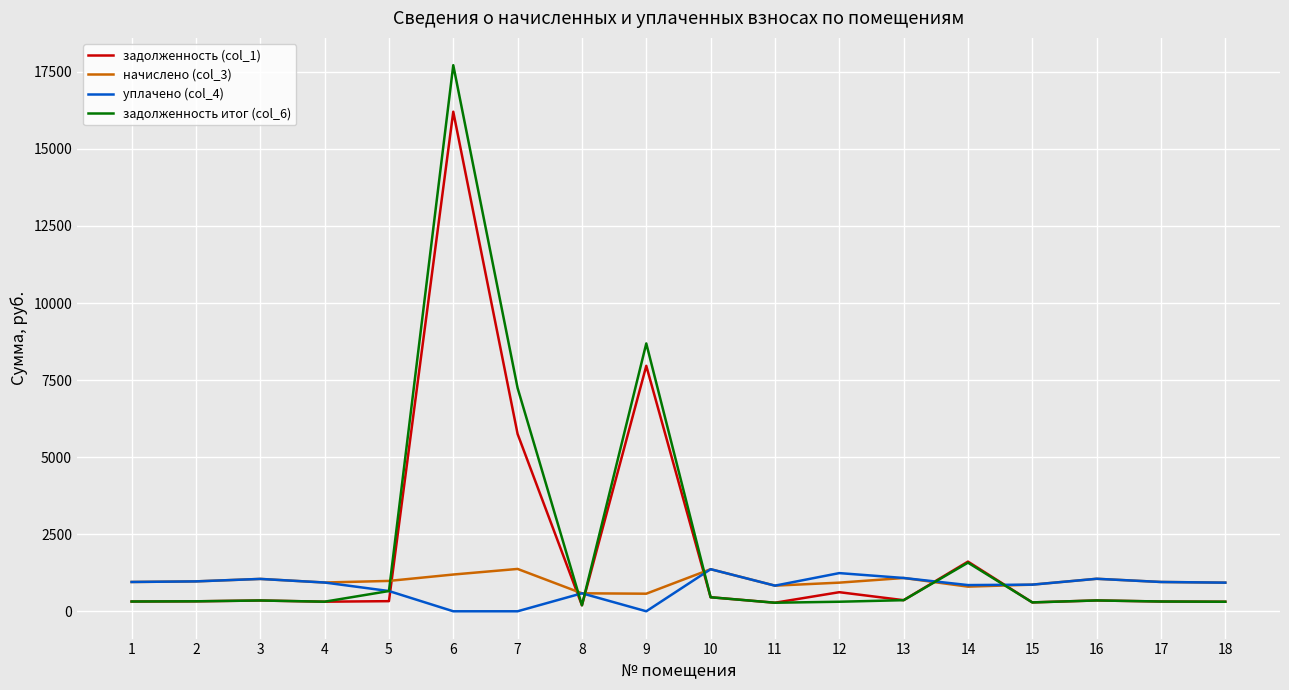

At 12, list the series in order from largest to smallest.

уплачено (col_4), начислено (col_3), задолженность (col_1), задолженность итог (col_6)